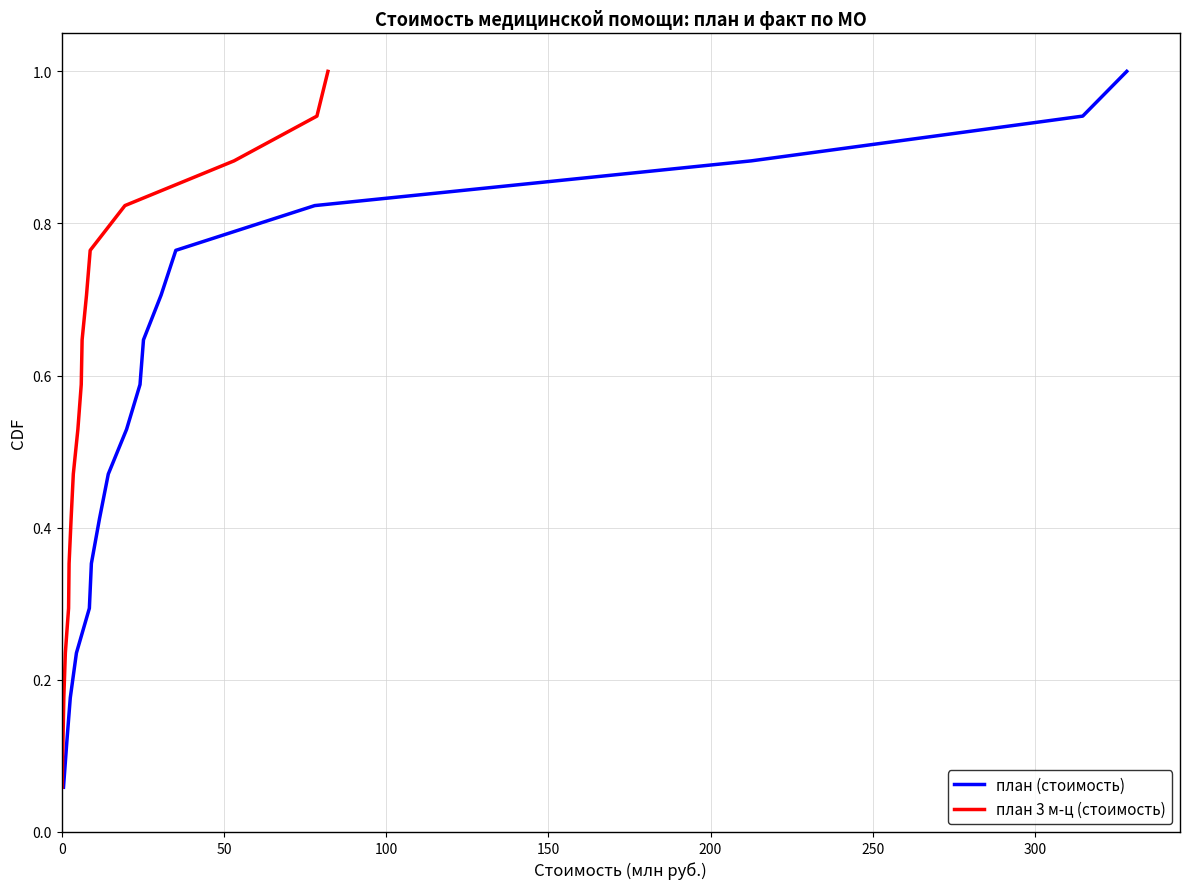

Count the number of categories in the chart.

17